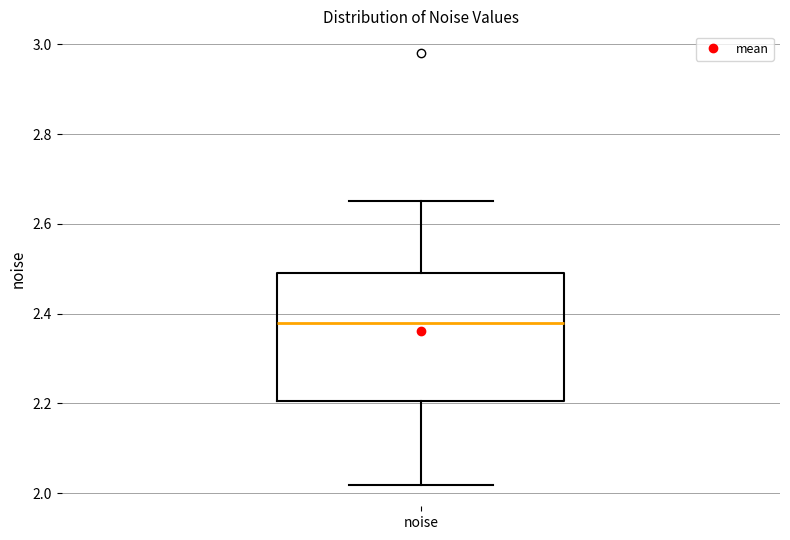

Where is the upper edge of the box for noise on the y-axis? The values are not printed on the chart, so give them approximately, as read against the axis.

2.50